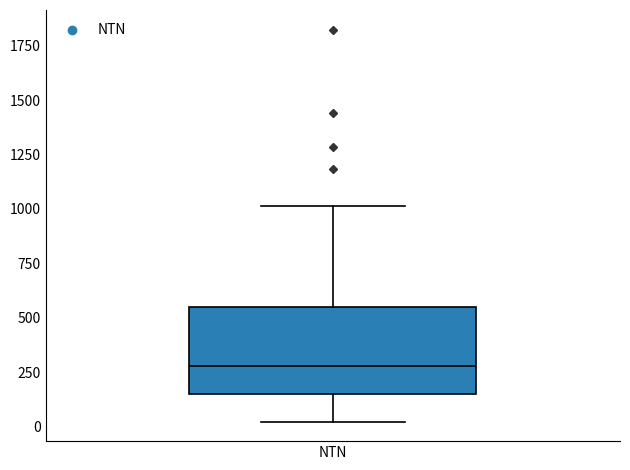

Read this box plot against the y-axis: the position of the median line, the range covered by the box, and the ends of both whiskers. The values are not printed on the chart, so give them approximately, as read against the axis.

median 300, box 150 to 550, whiskers 0 to 1000